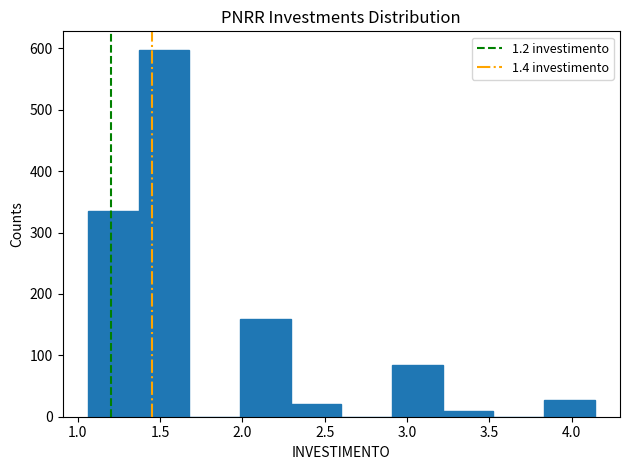

Reading left to right, list every bar in this chart as the range it spans on the x-axis followed by its height. Neither the bar edges nor the heights are printed on the chart, so give them approximately, as read against the axes.

1.05 to 1.35: 340
1.35 to 1.70: 600
1.70 to 2.00: 0
2.00 to 2.30: 160
2.30 to 2.60: 20
2.60 to 2.90: 0
2.90 to 3.20: 90
3.20 to 3.50: 10
3.50 to 3.85: 0
3.85 to 4.15: 30